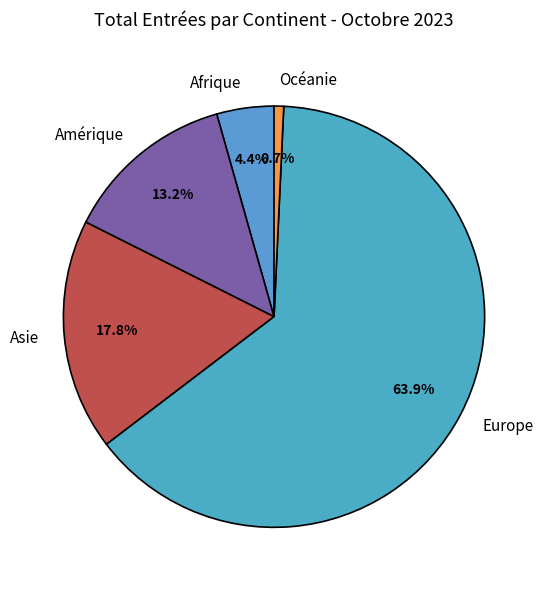

True or false: Afrique accounts for 4% of the total.

True